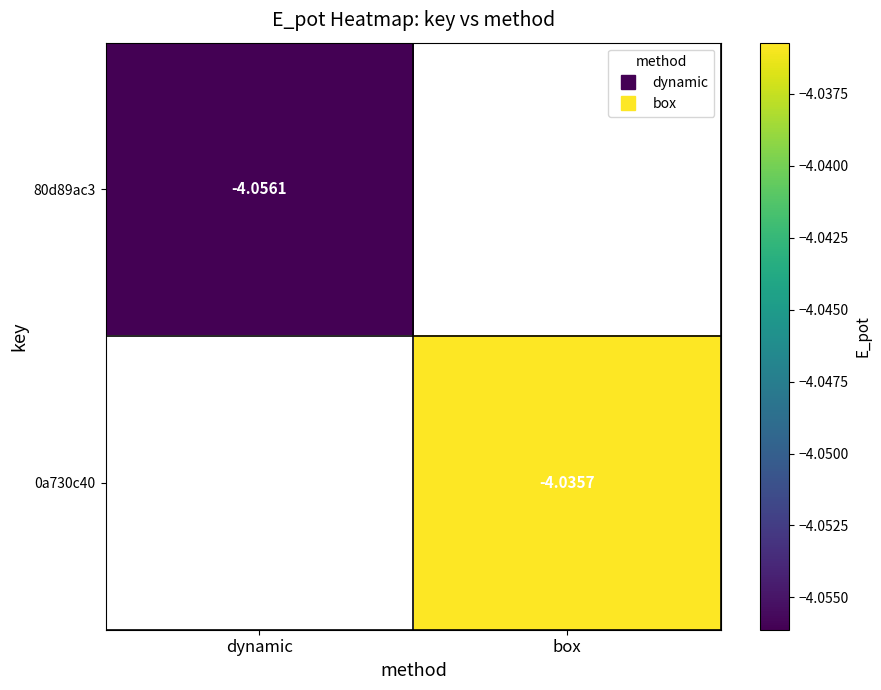

Which category has the highest value across all series?

box